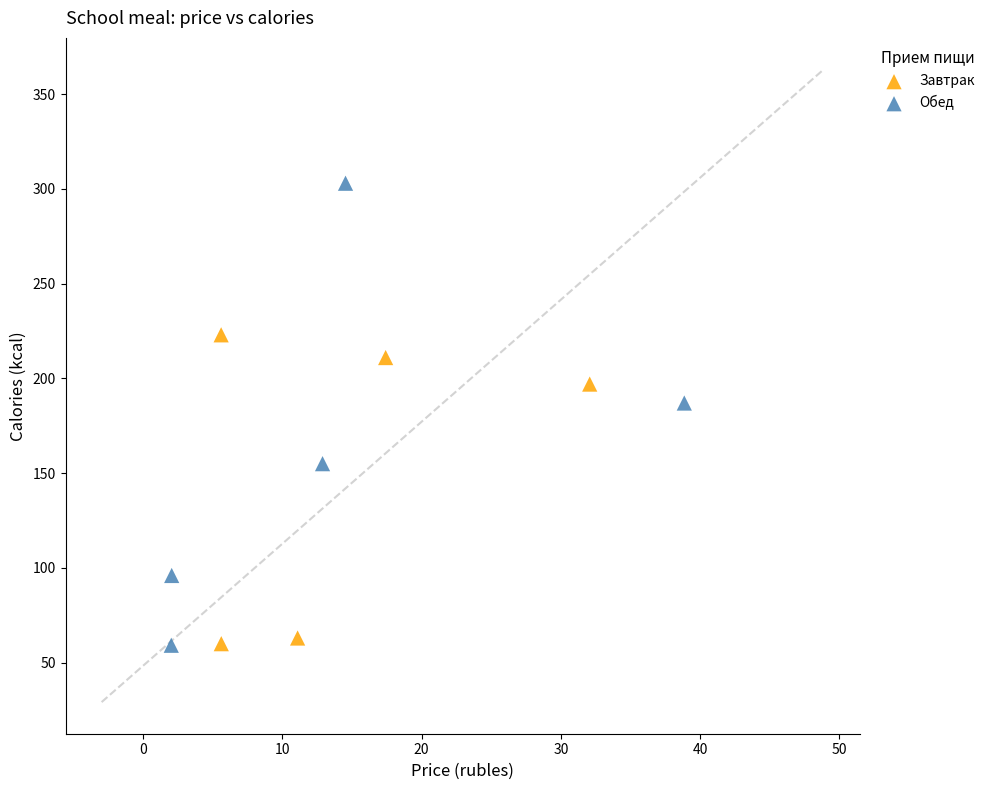

Which series has the widest spread of Y values?

Обед